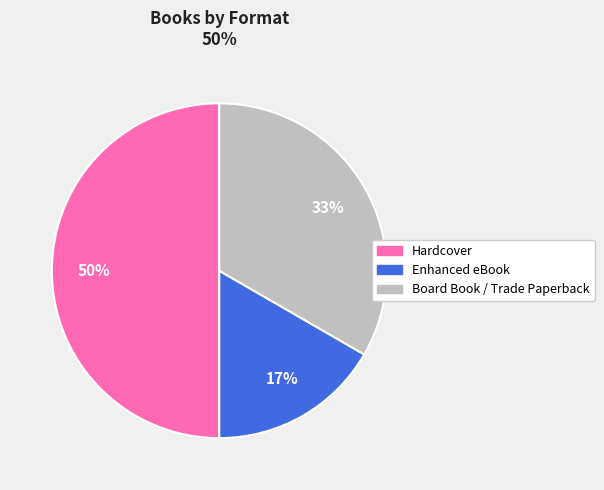

To the nearest percent, what is the difference between the Hardcover and Board Book / Trade Paperback slice percentages?

17%